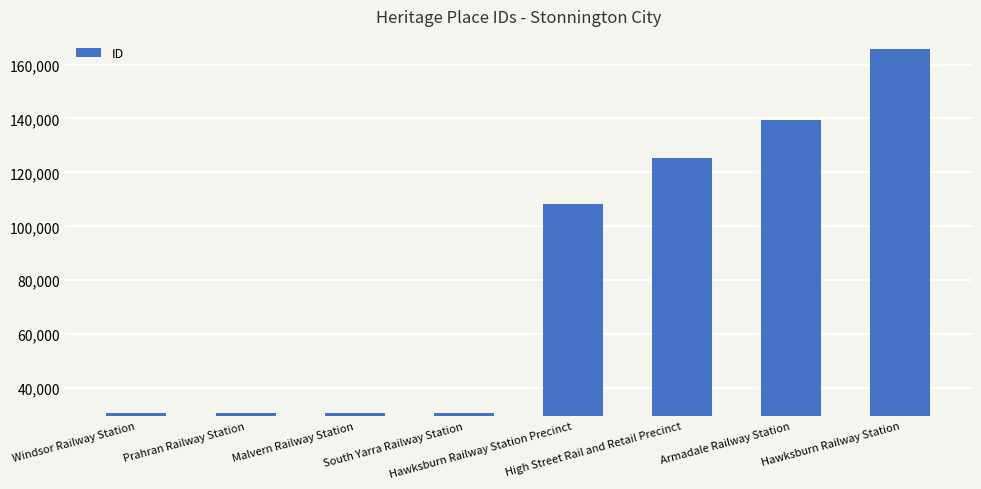

Which has a higher value, Armadale Railway Station or Windsor Railway Station?

Armadale Railway Station